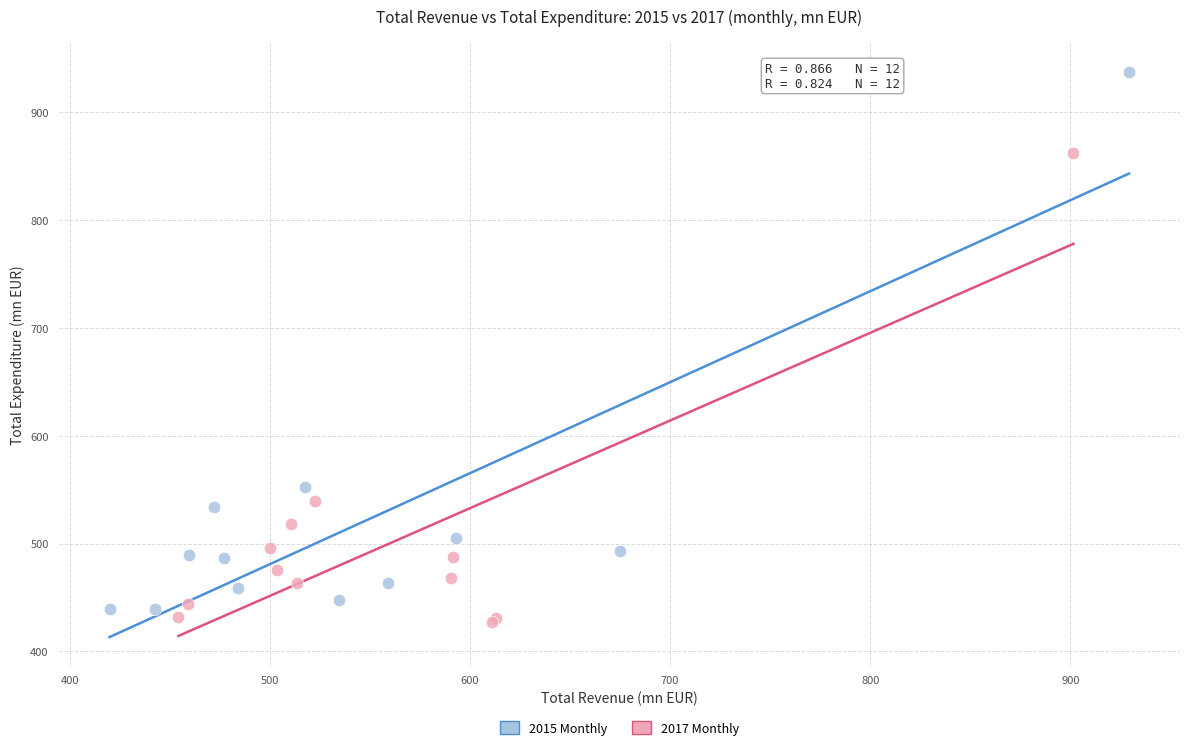

Which series has the largest Y range (max minus min)?

2015 Monthly